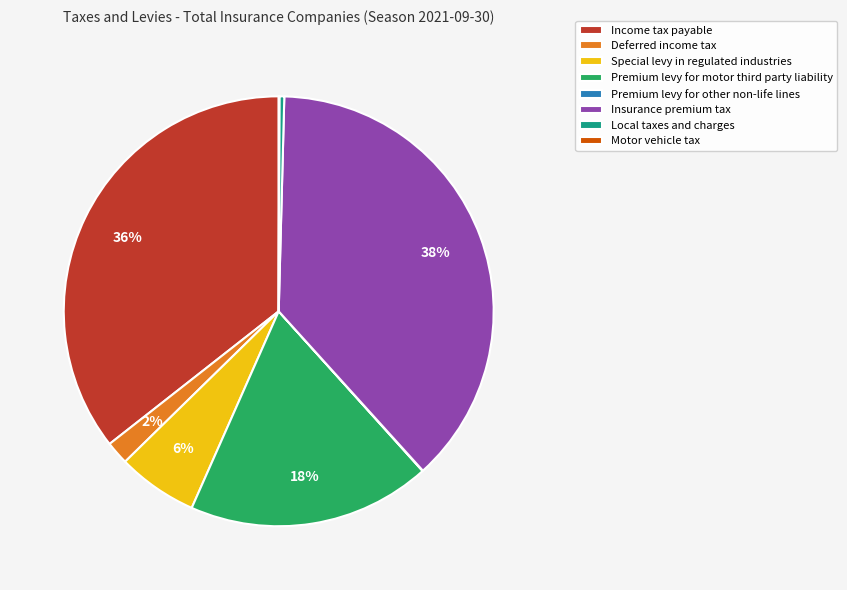

Does Special levy in regulated industries account for over 50% of the chart?

No